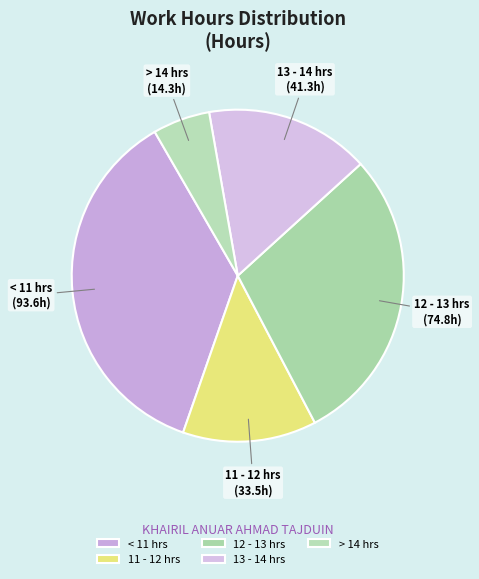

The < 11 hrs slice represents 48% of the pie. True or false?

False